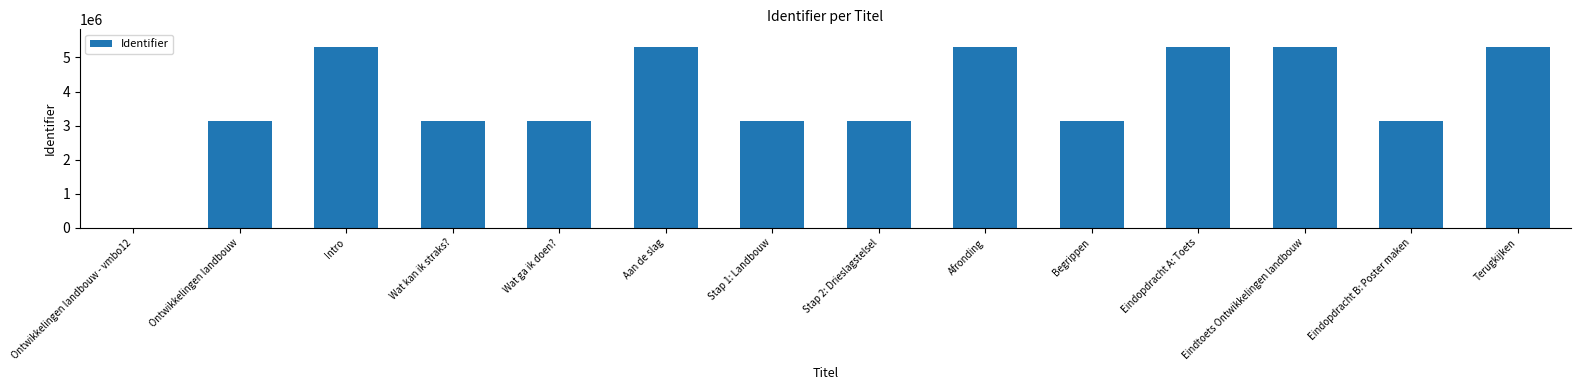

What is the average value?

3836784